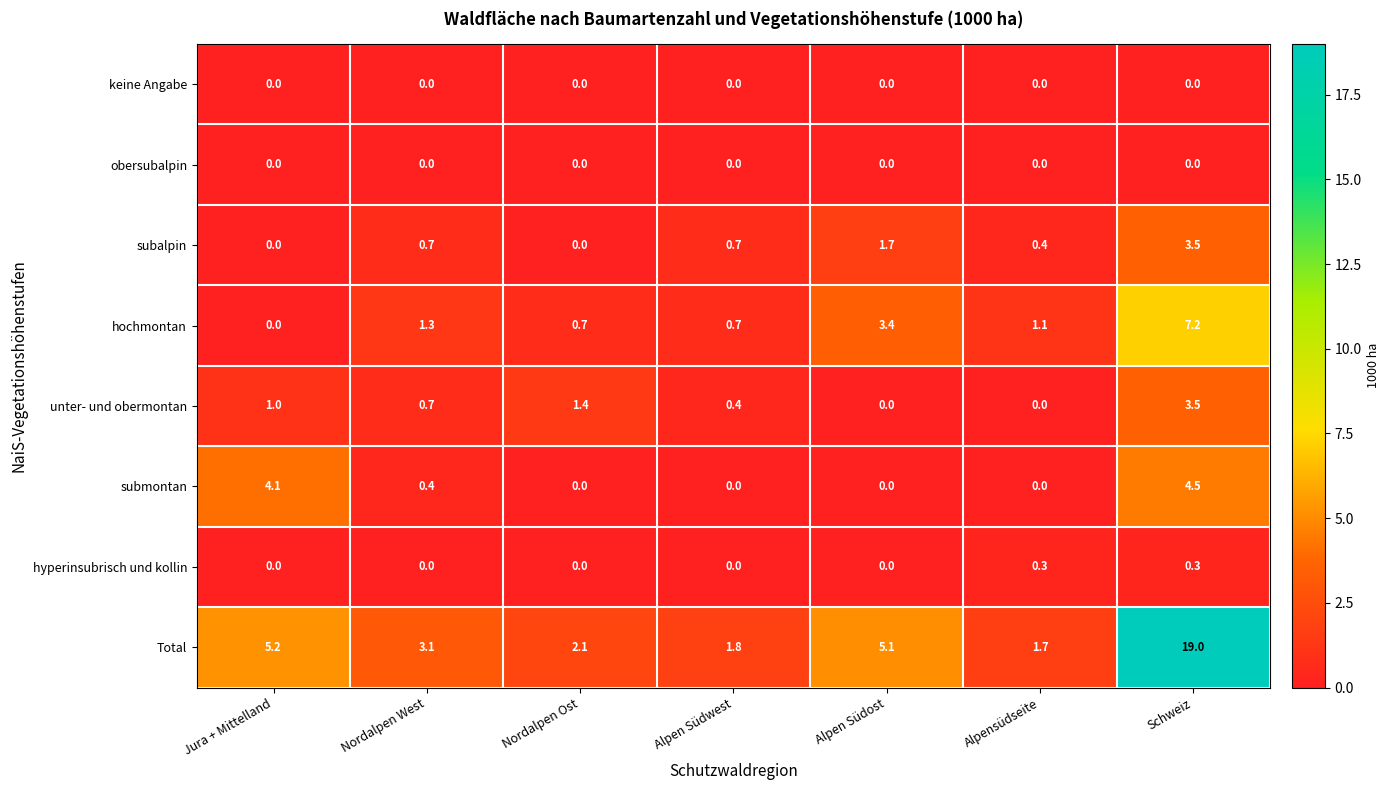

How many categories are shown in the chart?

7